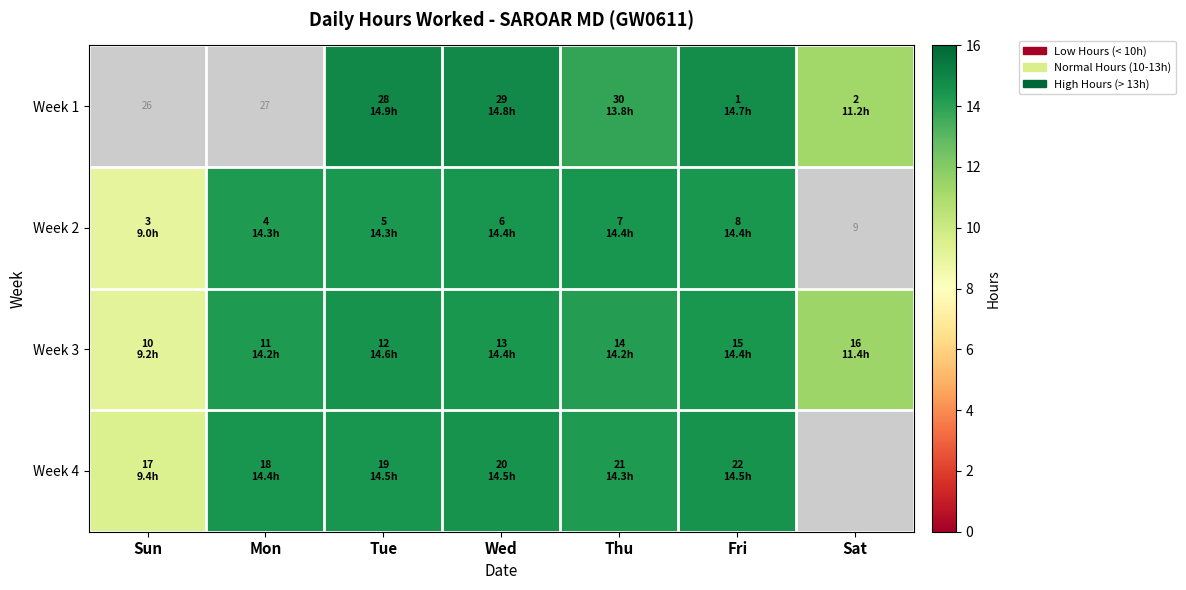

Is the value of Week 4 at Thu greater than the value of Week 2 at Tue?

No